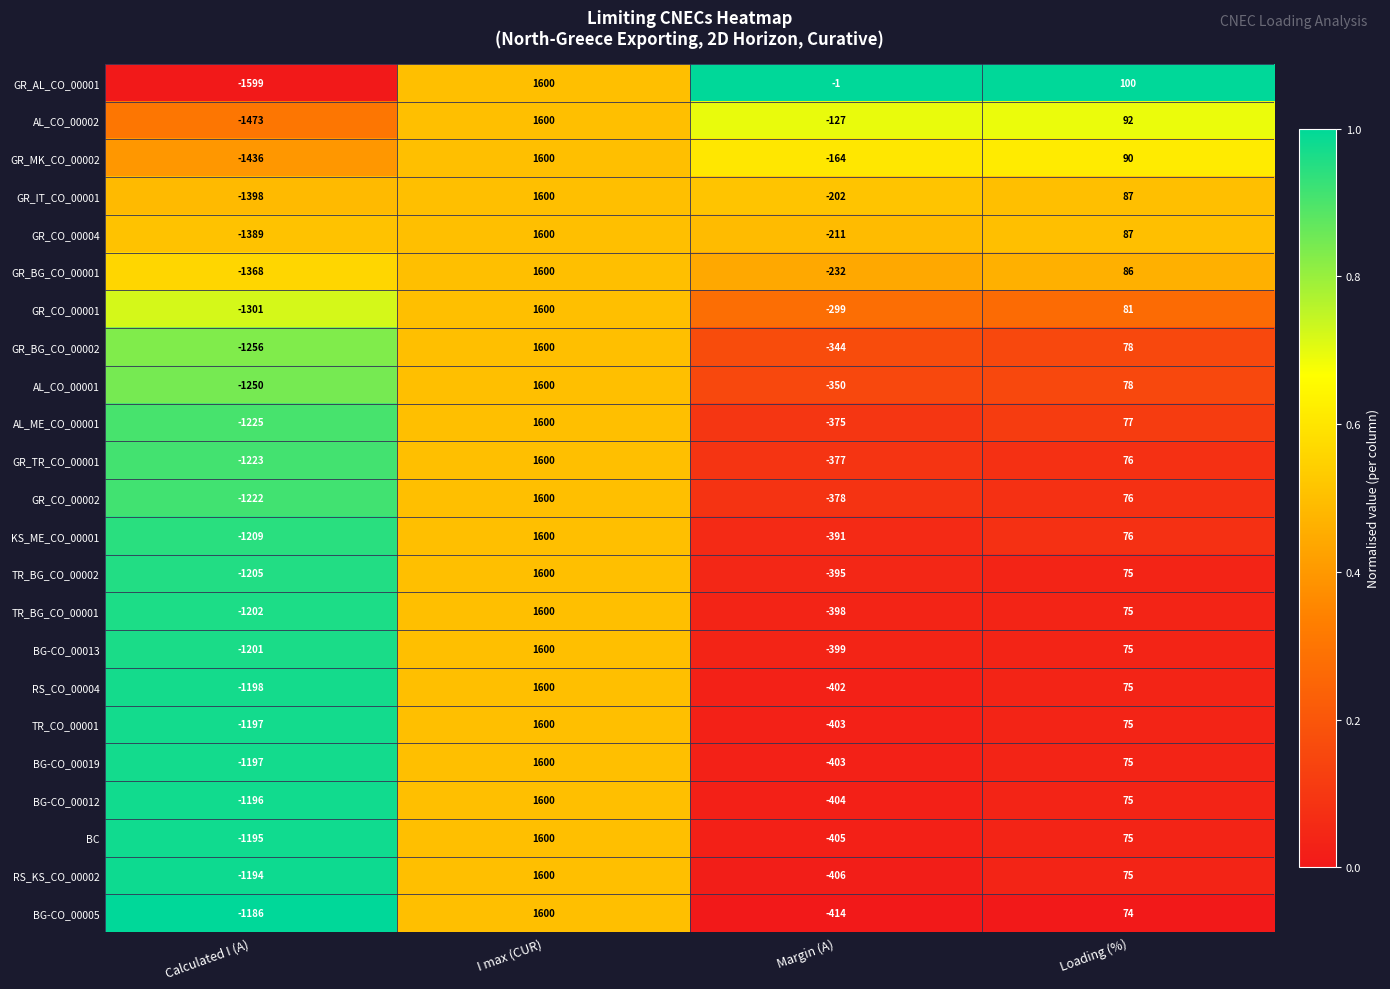

The BG-CO_00013 series shows 2387 at I max (CUR). True or false?

False